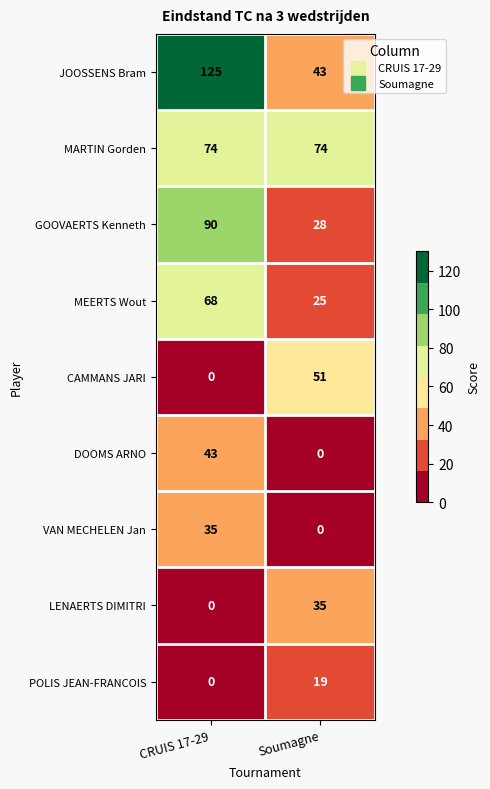

What is the lowest value of the MARTIN Gorden series?

74